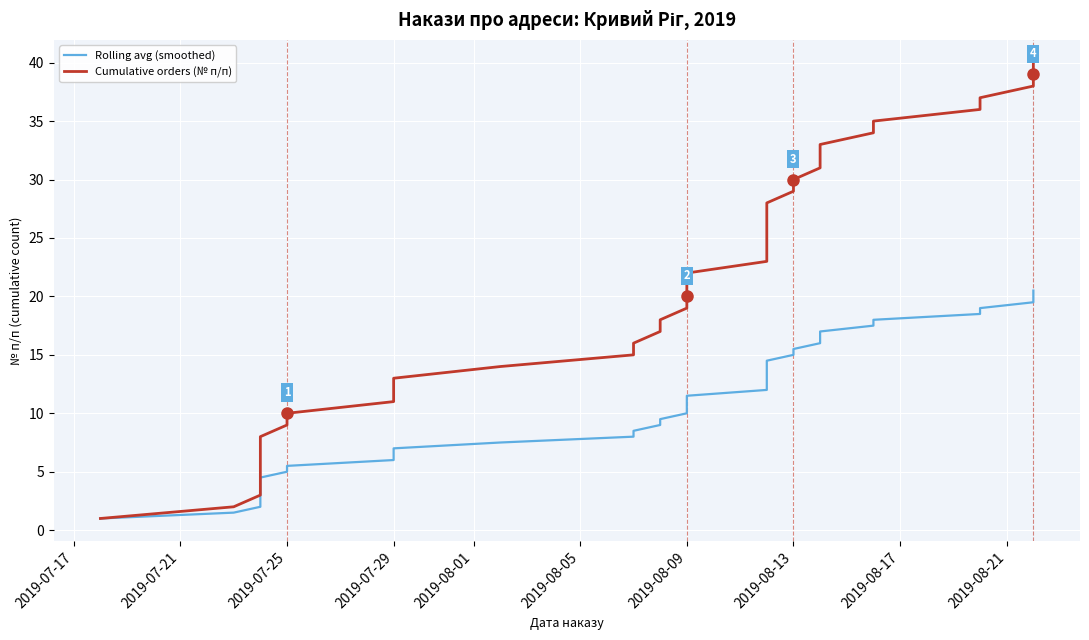

The Rolling avg (smoothed) series shows 11.5 at 15. True or false?

False